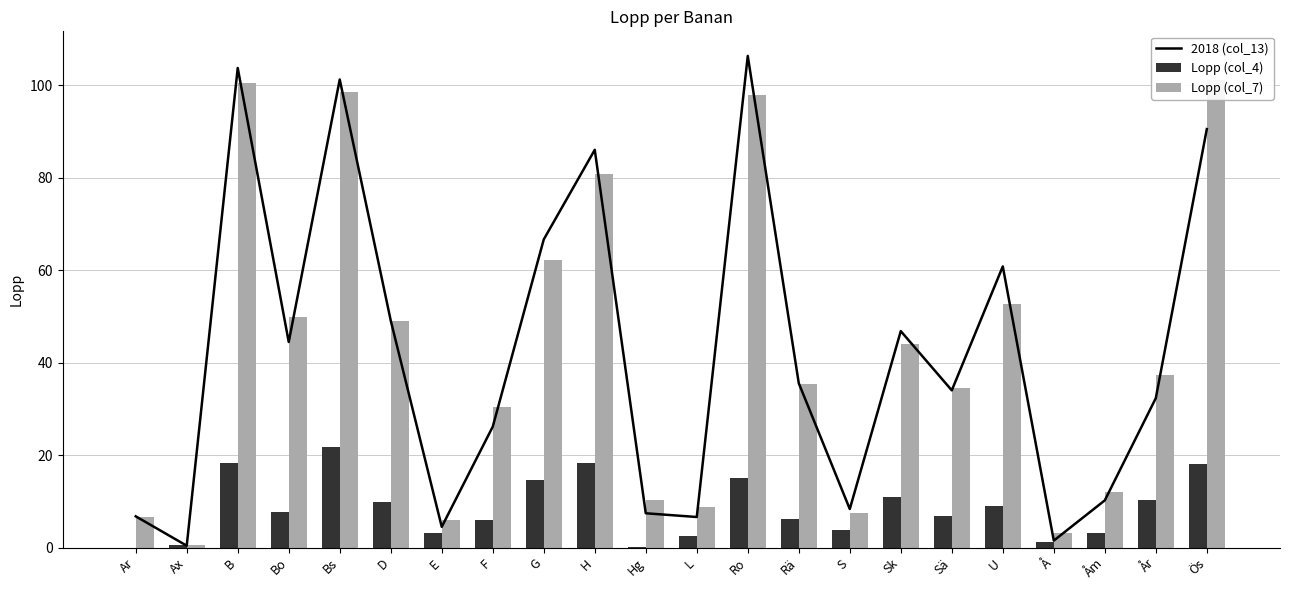

At which category does the chart reach its minimum across all series?

Ar